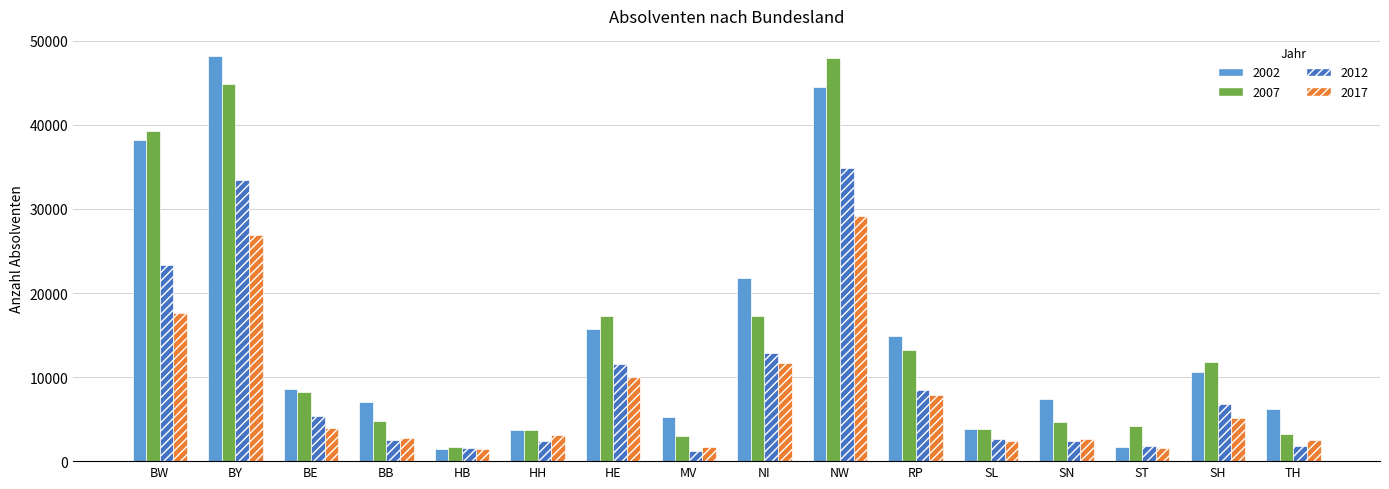

Is it true that 2012 equals 7260 at BE?

False